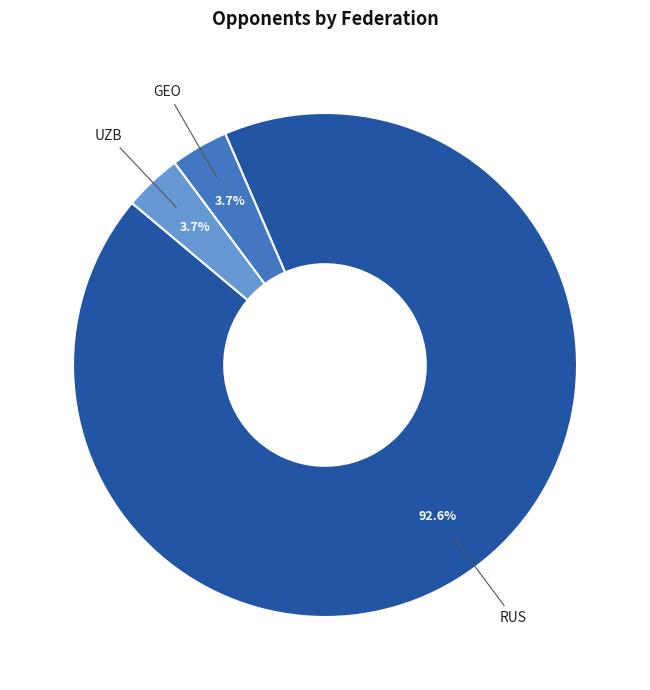

Is there any slice that represents more than half of the pie?

Yes